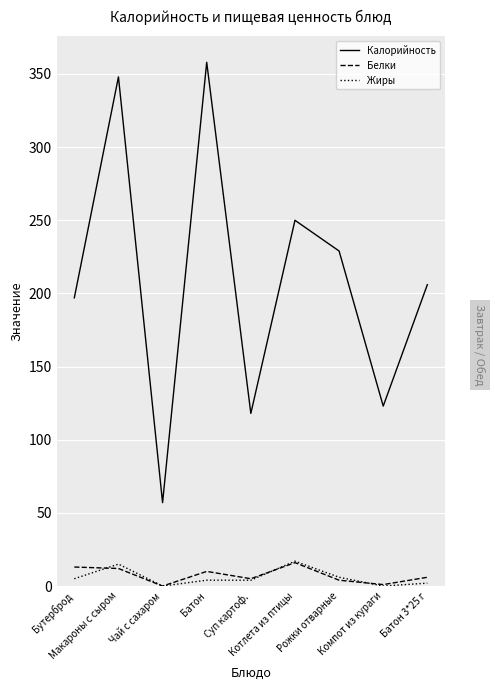

Which series has the largest range (max minus min)?

Калорийность